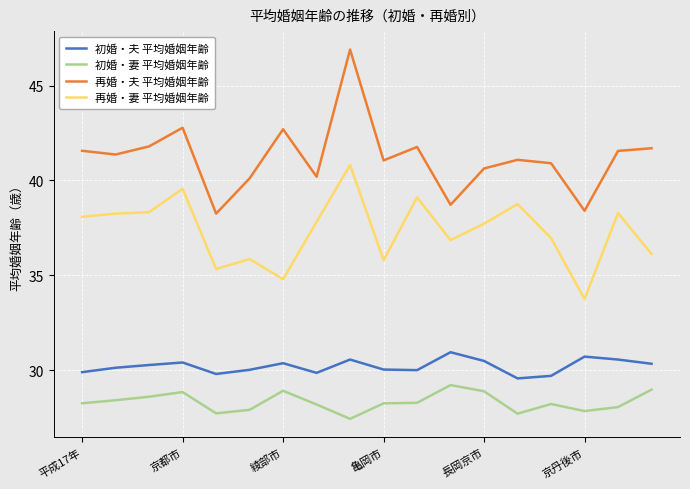

True or false: 初婚・妻 平均婚姻年齢 has more than 2 points higher than both neighbors.

True